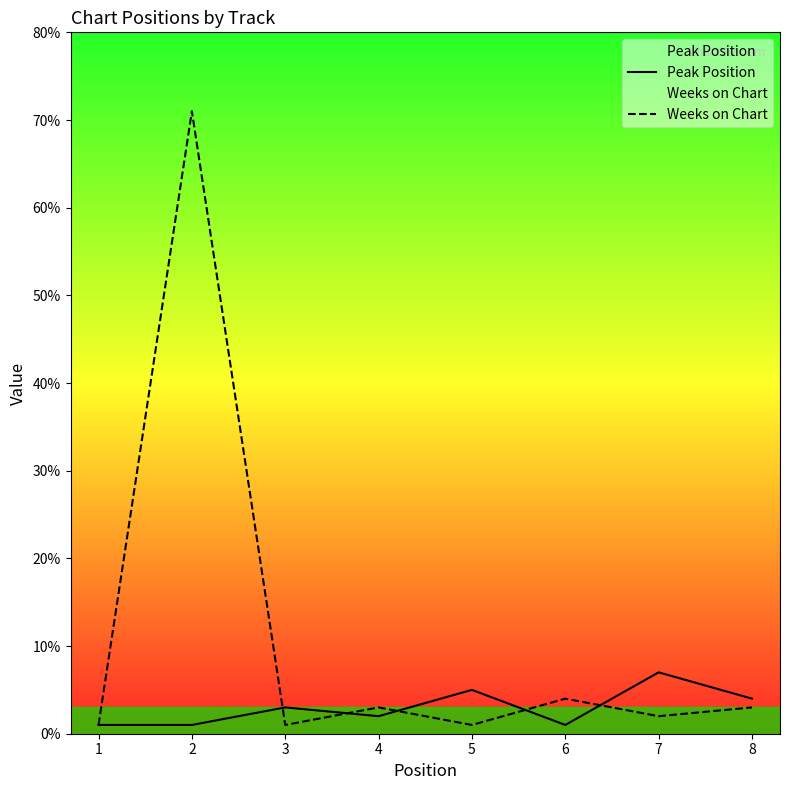

True or false: Peak Position has a value of 1 at 6.

True